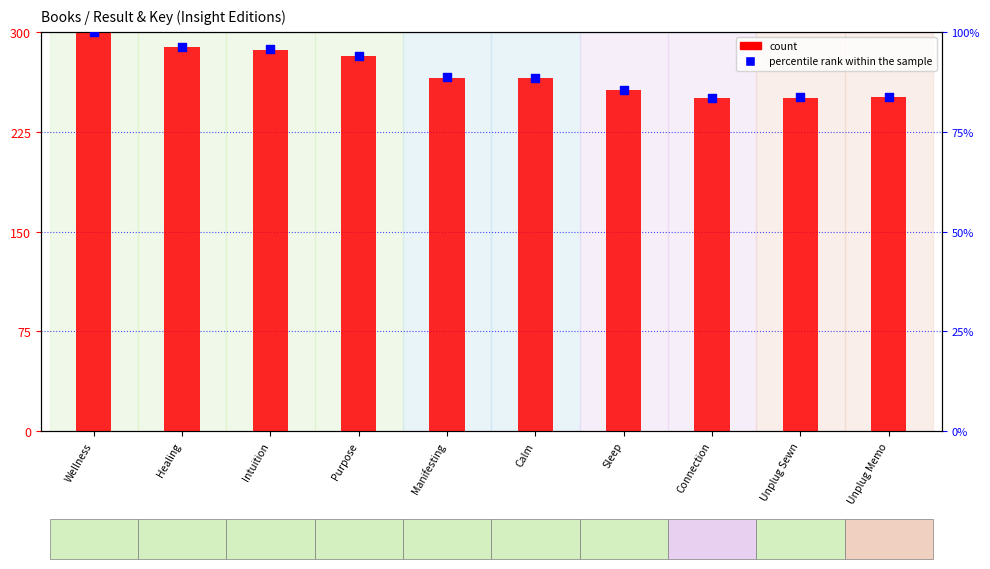

Is the value of percentile rank within the sample at Intuition greater than the value of count at Calm?

No